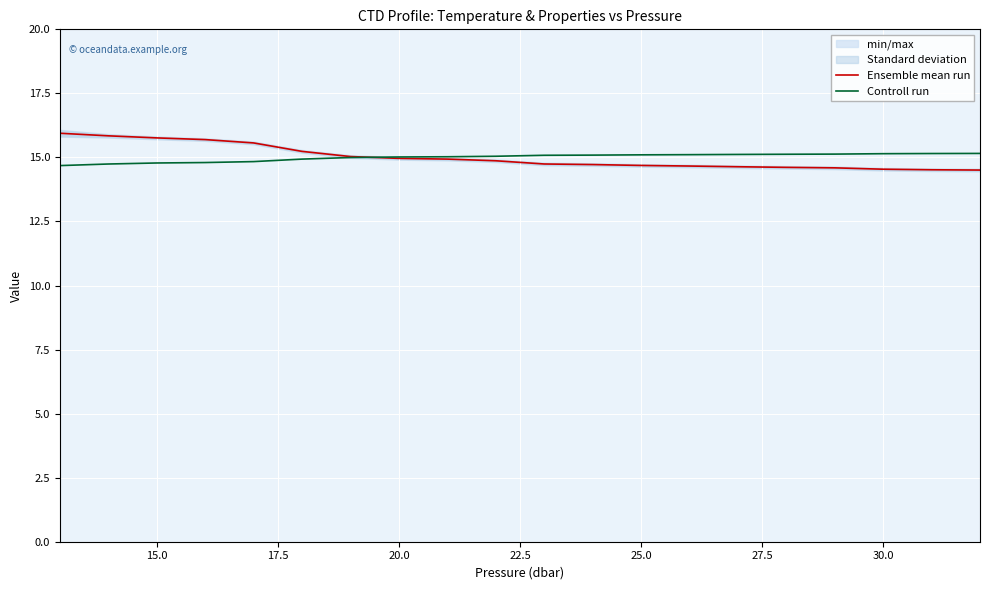

True or false: Controll run has more than 0 interior local peaks.

False